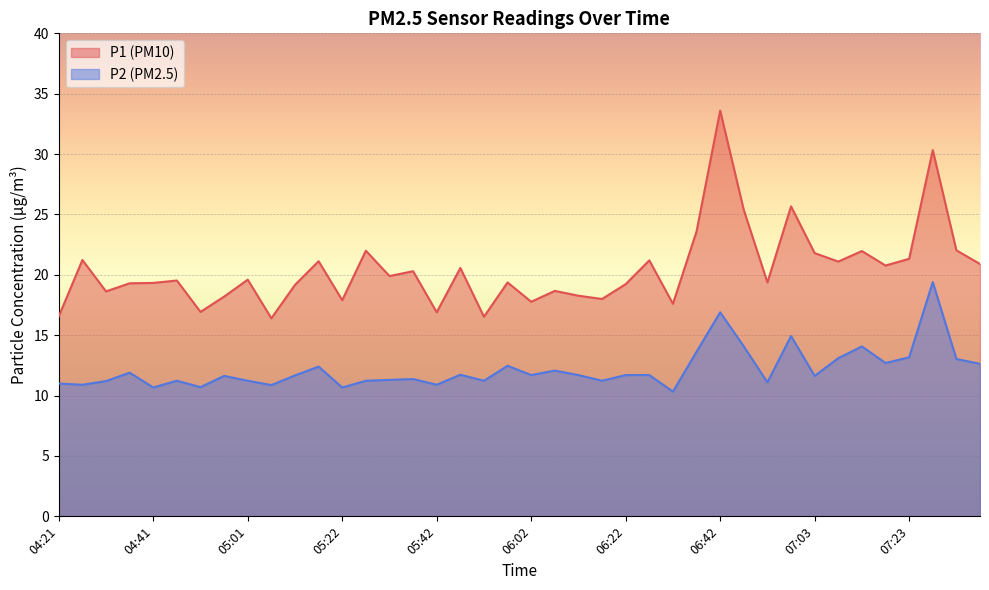

What is the label of the 20th point from the left?

05:57